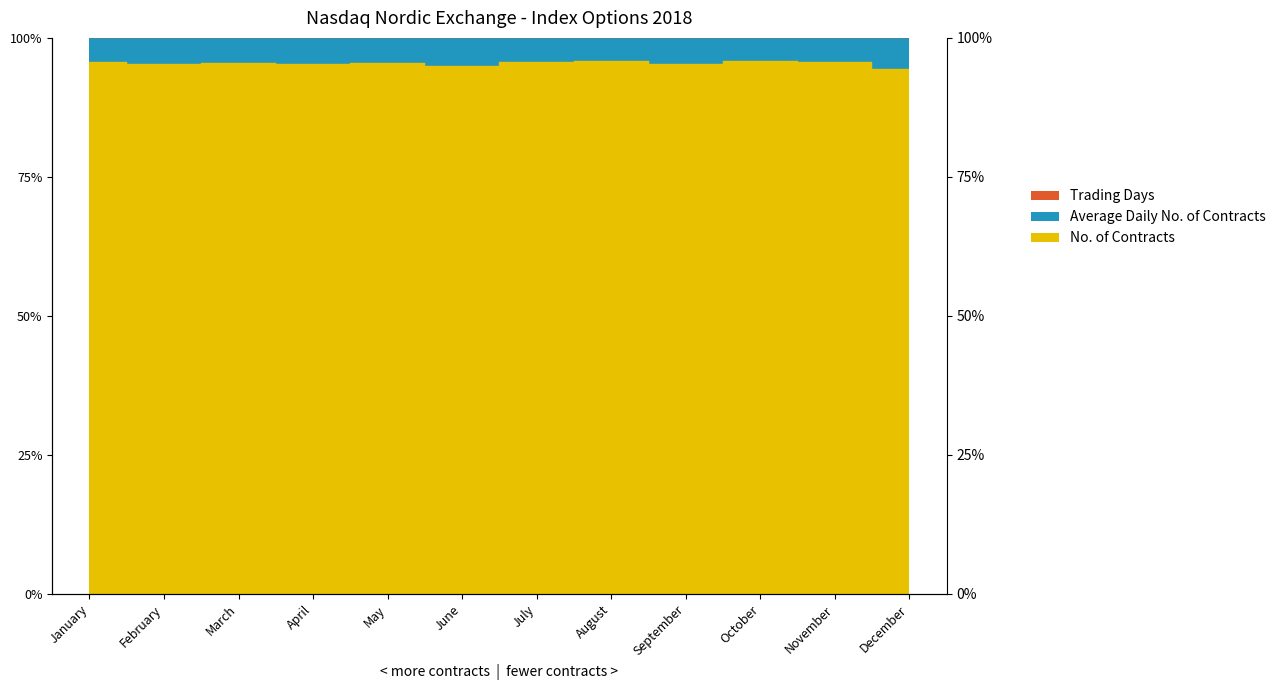

Where is the first local minimum for Average Daily No. of Contracts?

April